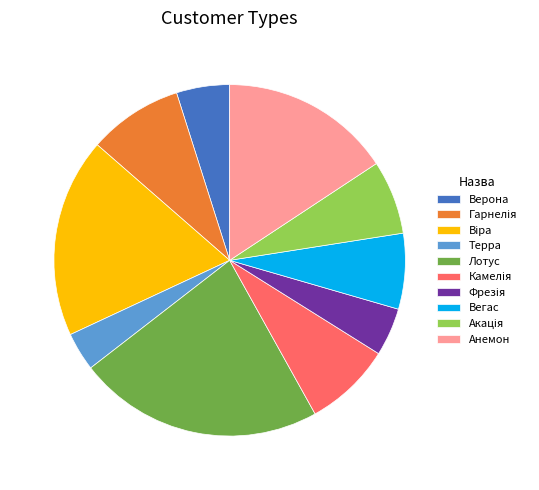

Is the sum of Вегас and Лотус greater than half?

No